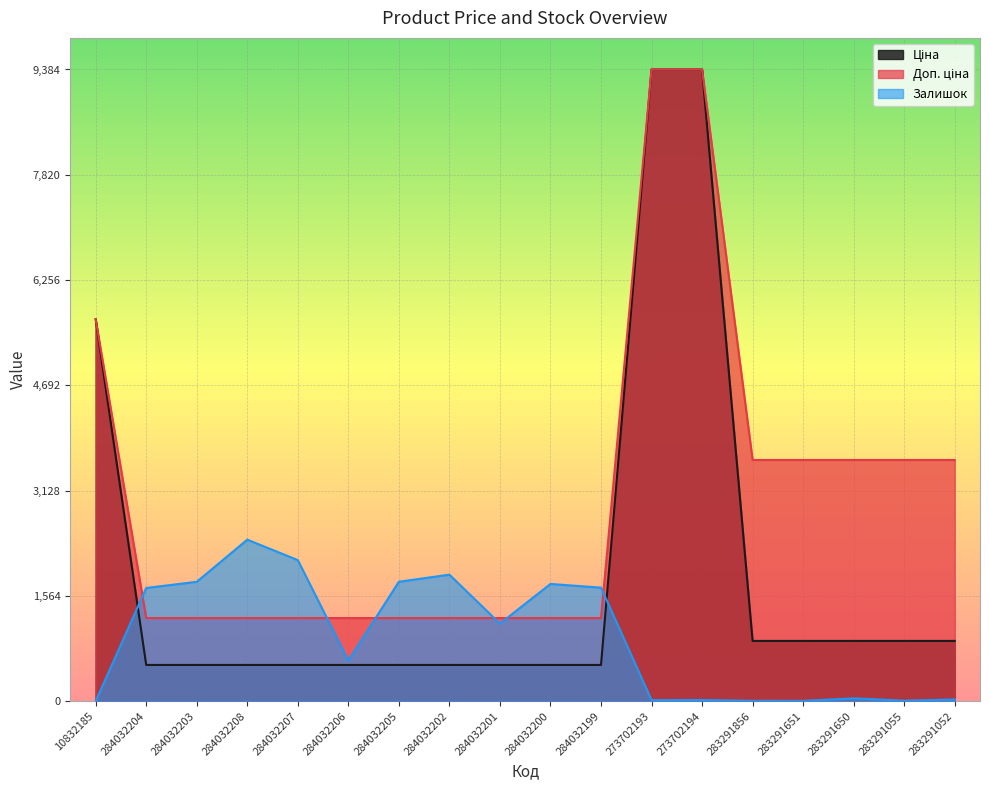

What is the spread (max minus min) of values at 273702194?

9366.0